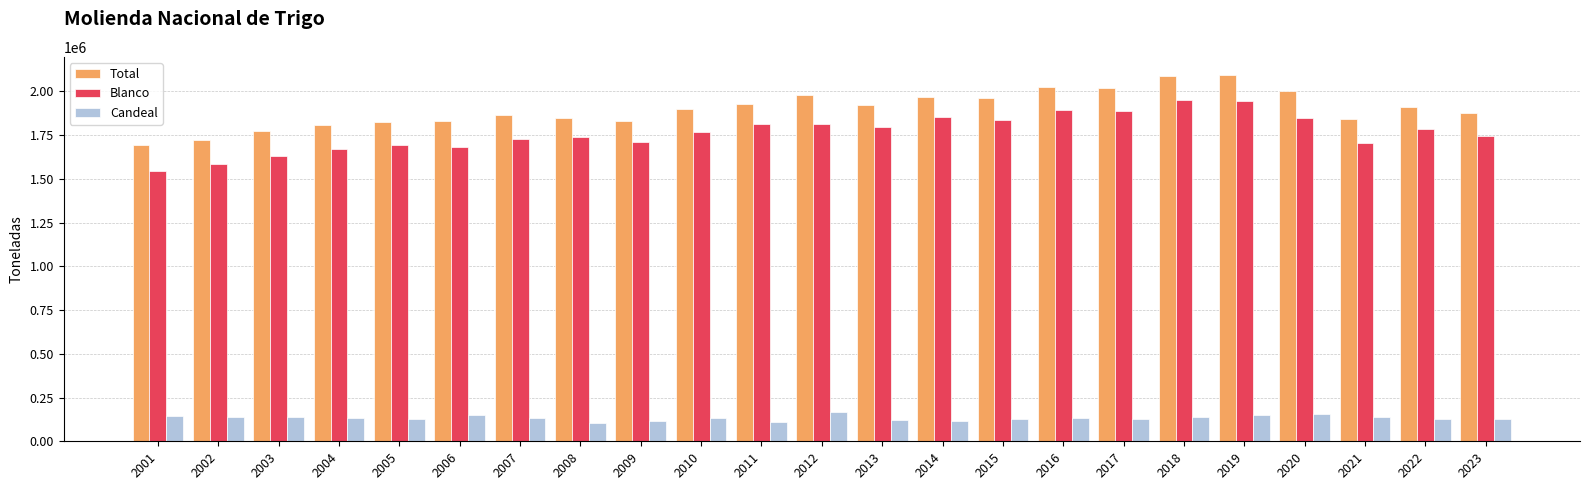

What is the sum of the Total values at 2018 and 2016?

4117504